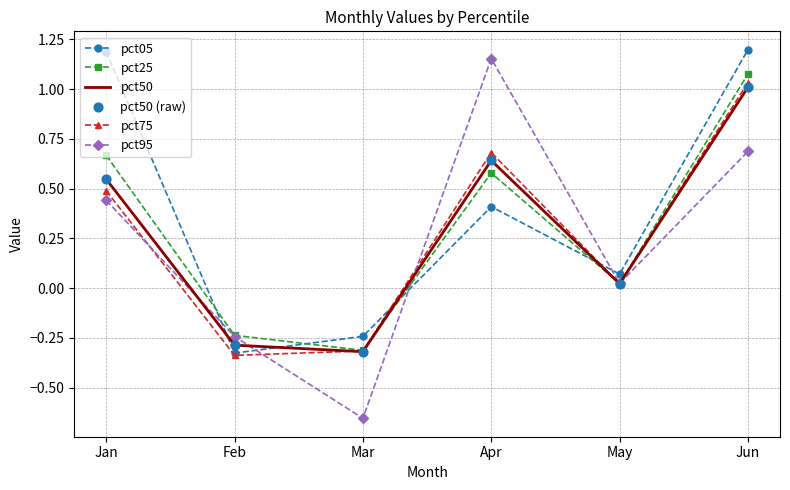

Which series has the largest range (max minus min)?

pct95